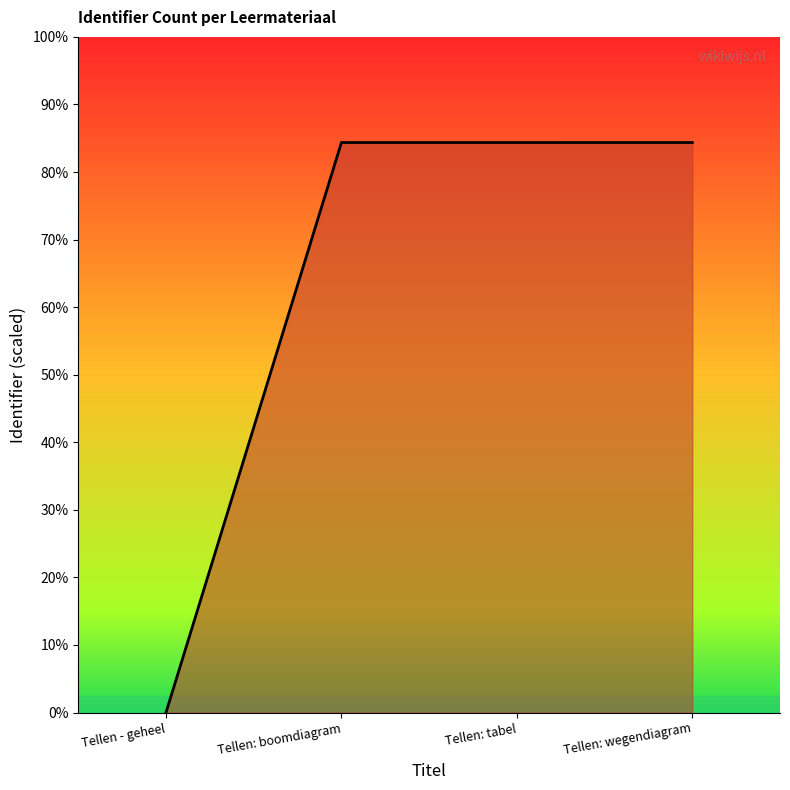

At which category does the chart reach its peak across all series?

Tellen: wegendiagram